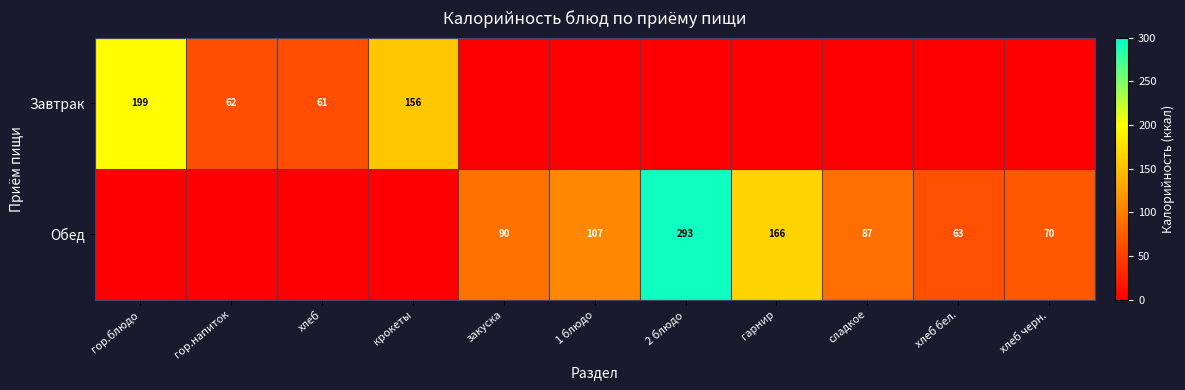

Is it true that Обед equals 293 at 2 блюдо?

True